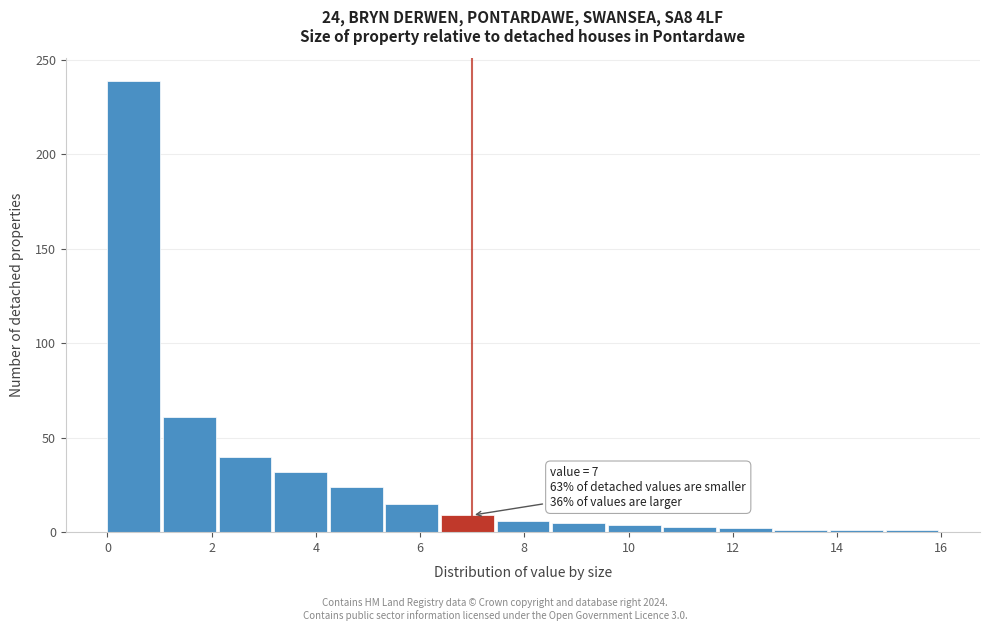

Which range on the x-axis has the tallest bar?

0.0 to 1.0